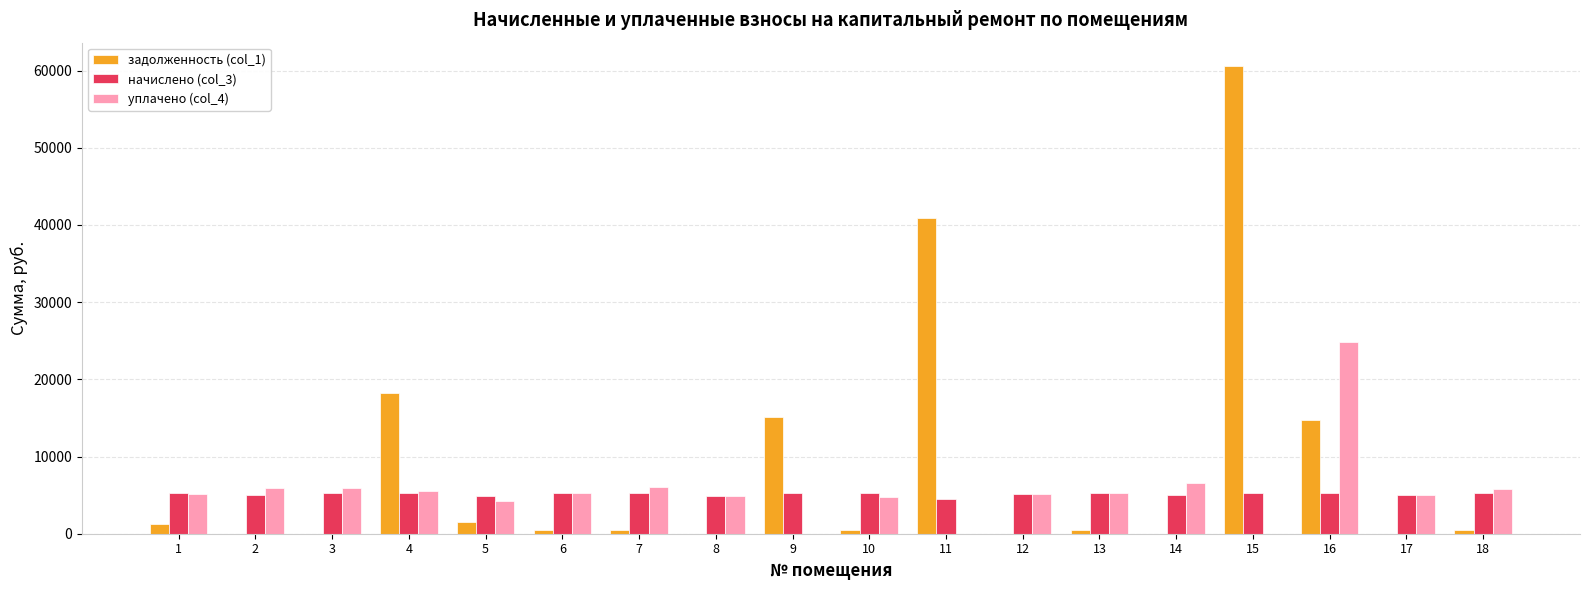

The value of задолженность (col_1) at 5 is 1559.0. True or false?

True